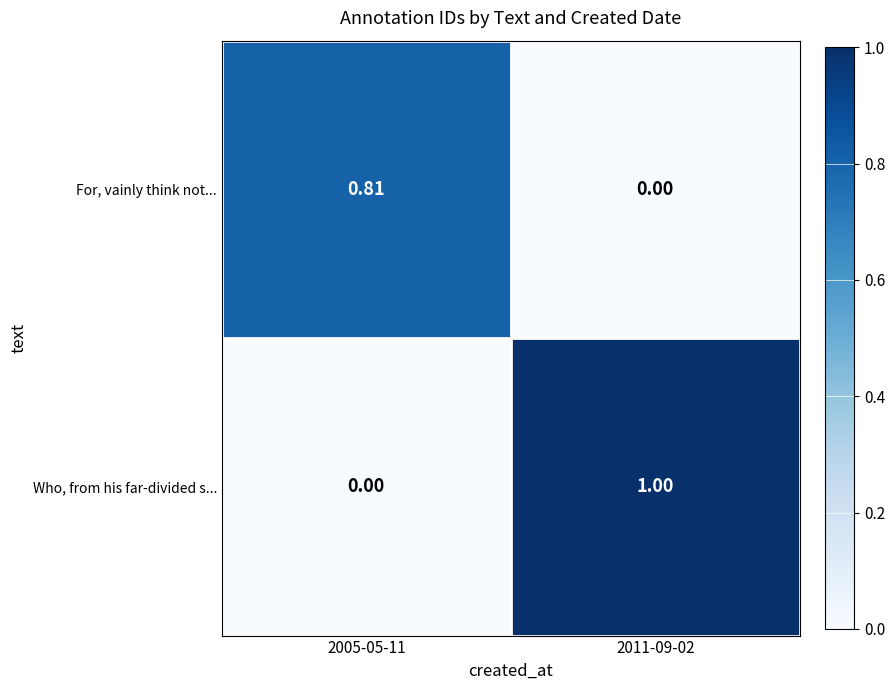

How many data points does each series have?

2